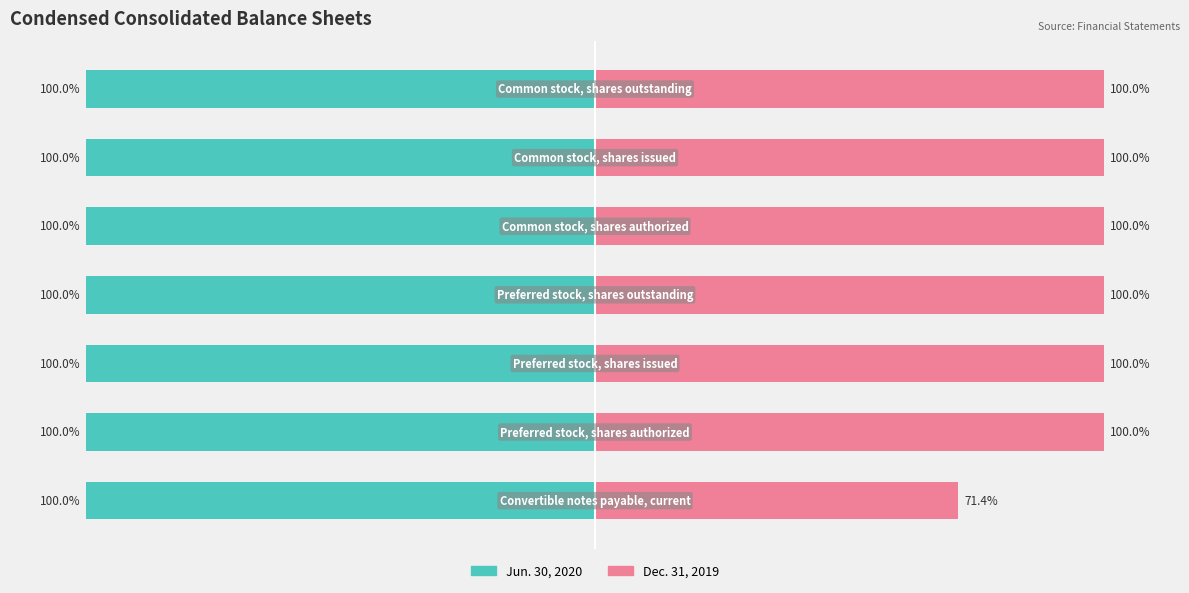

What is the difference between the second highest and minimum values in the Dec. 31, 2019 series?

28.6